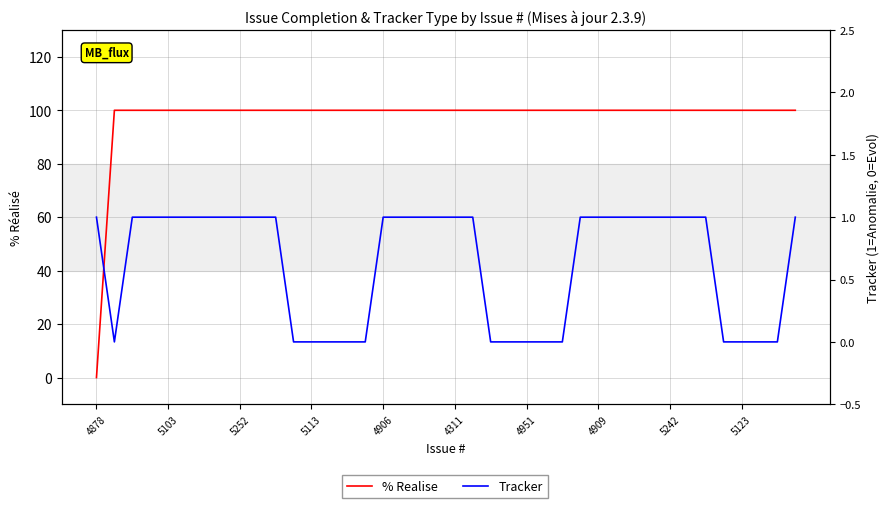

Is this an area chart (filled region under the line)?

No